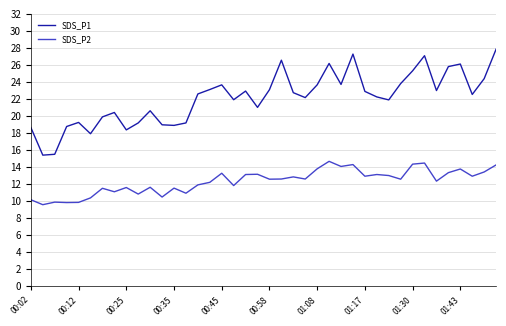

Which series has the largest total across all categories?

SDS_P1